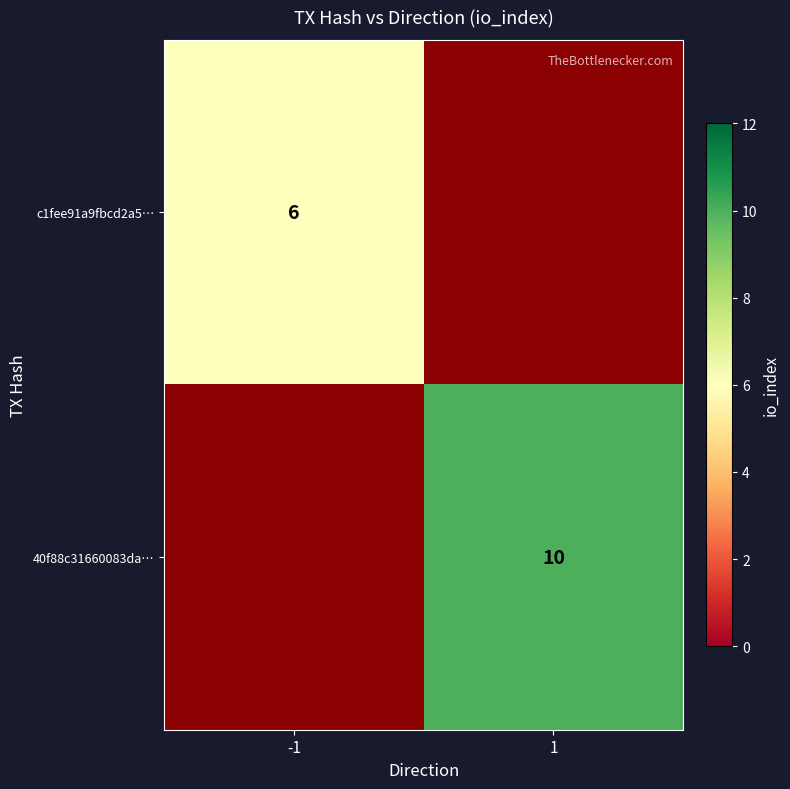

Is the value of c1fee91a9fbcd2a5… at -1 greater than the value of 40f88c31660083da… at 1?

No